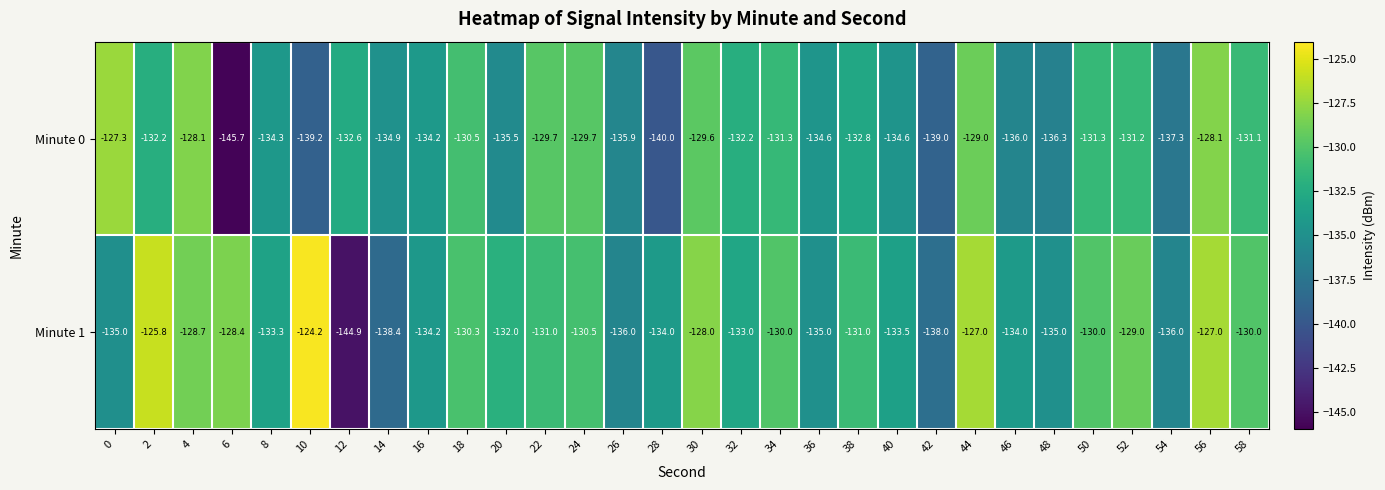

What is the spread (max minus min) of values at 36?

0.4